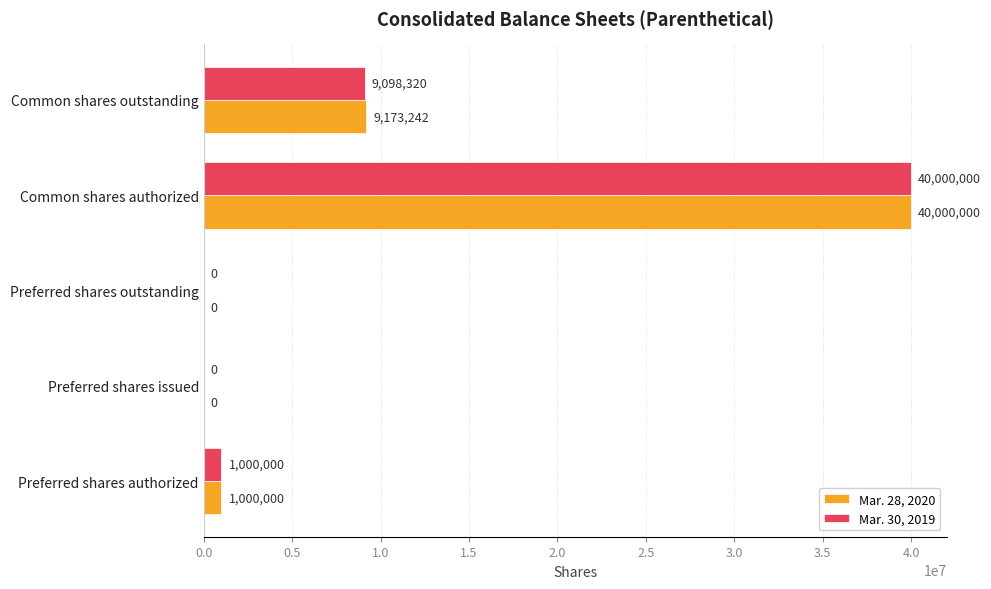

What is the sum of all Mar. 28, 2020 values?

50173242